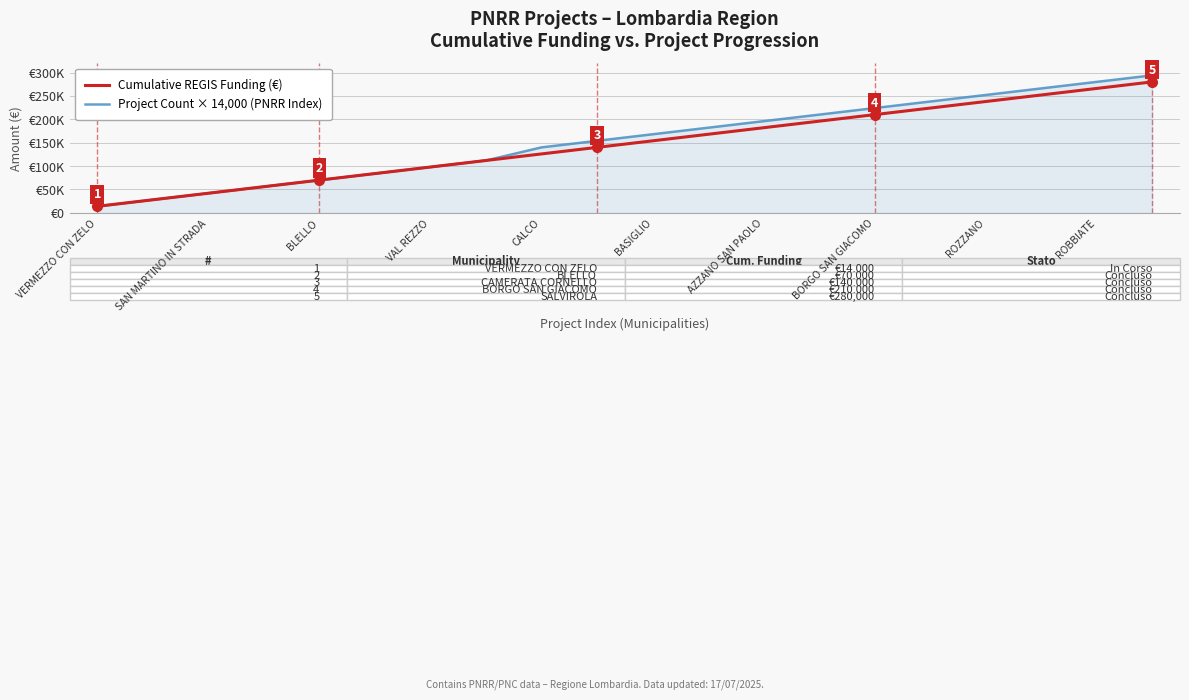

What are all the series names shown in the legend?

Cumulative REGIS Funding (€), Project Count × 14,000 (PNRR Index)